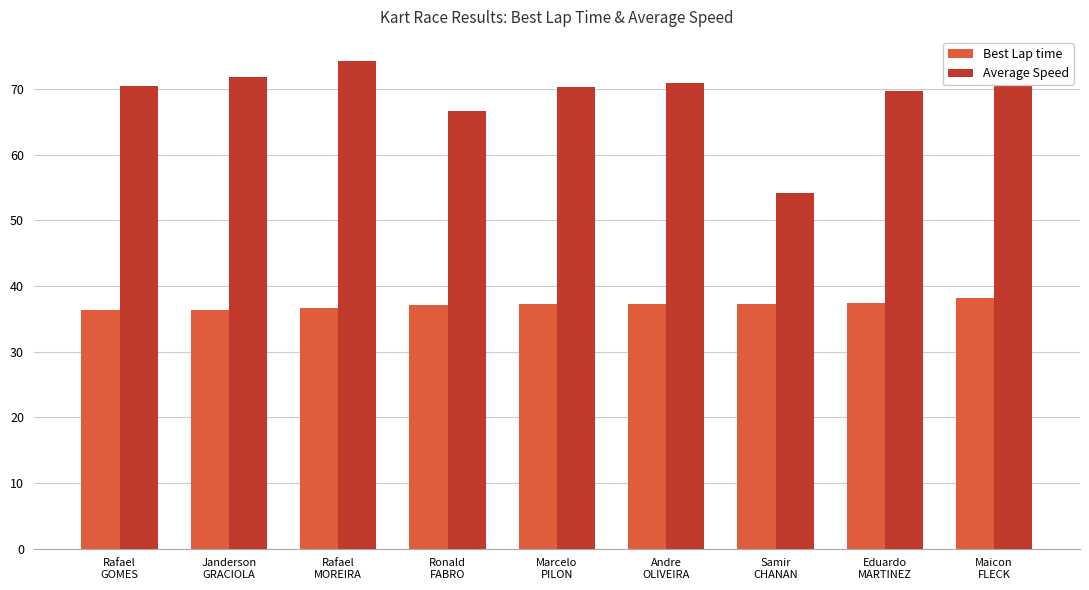

At how many categories does at least one series exceed 49?

9